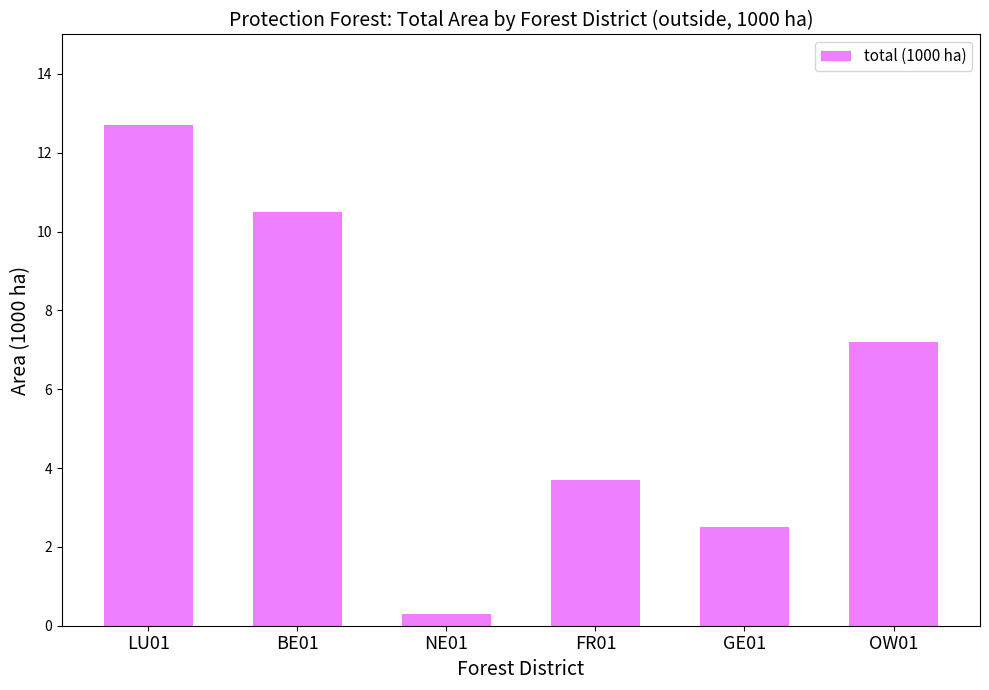

List the labels in order of value, largest first.

LU01, BE01, OW01, FR01, GE01, NE01